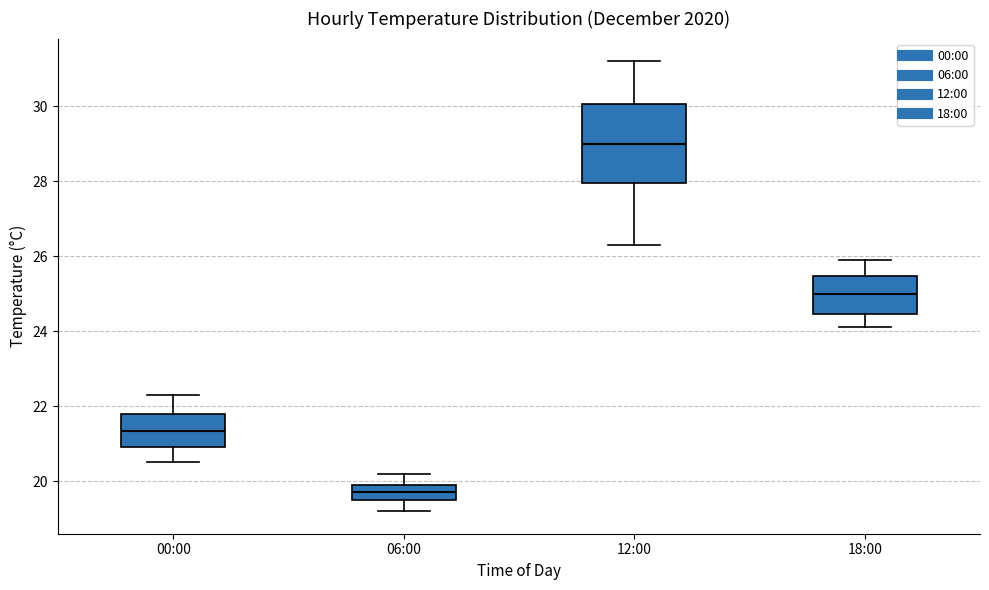

Where is the upper edge of the box for 00:00 on the y-axis? The values are not printed on the chart, so give them approximately, as read against the axis.

21.8